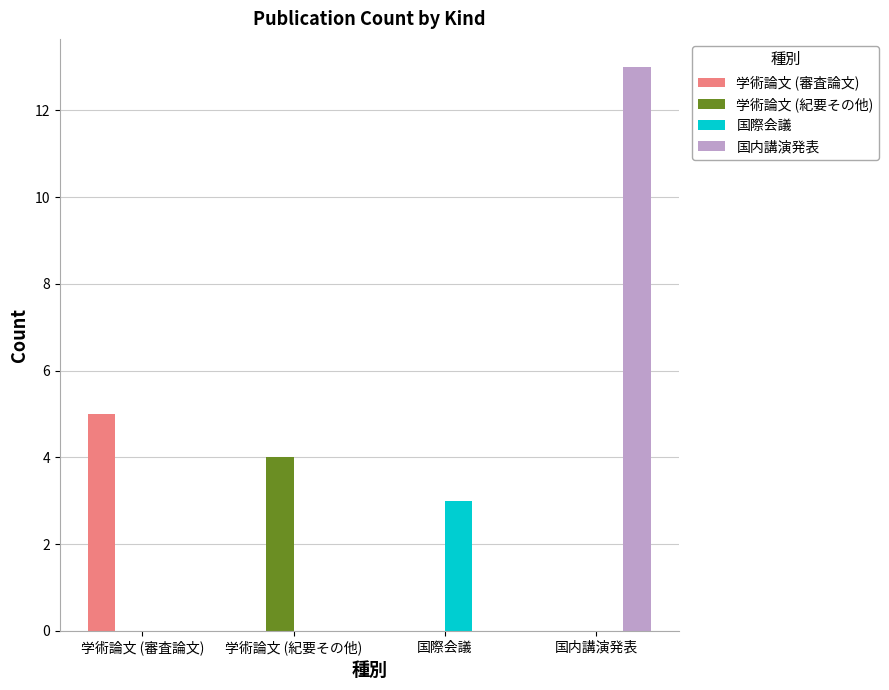

Count the 学術論文 (紀要その他) values in the range 0 to 4.

4